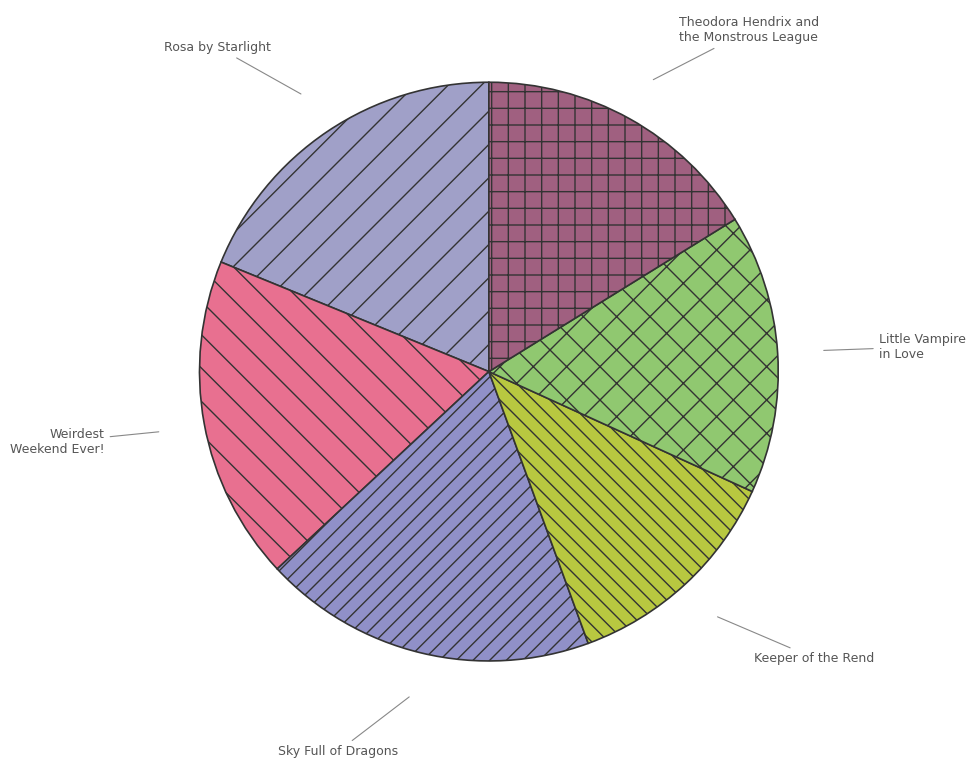

Do Keeper of the Rend and Rosa by Starlight together represent more than half of the pie?

No